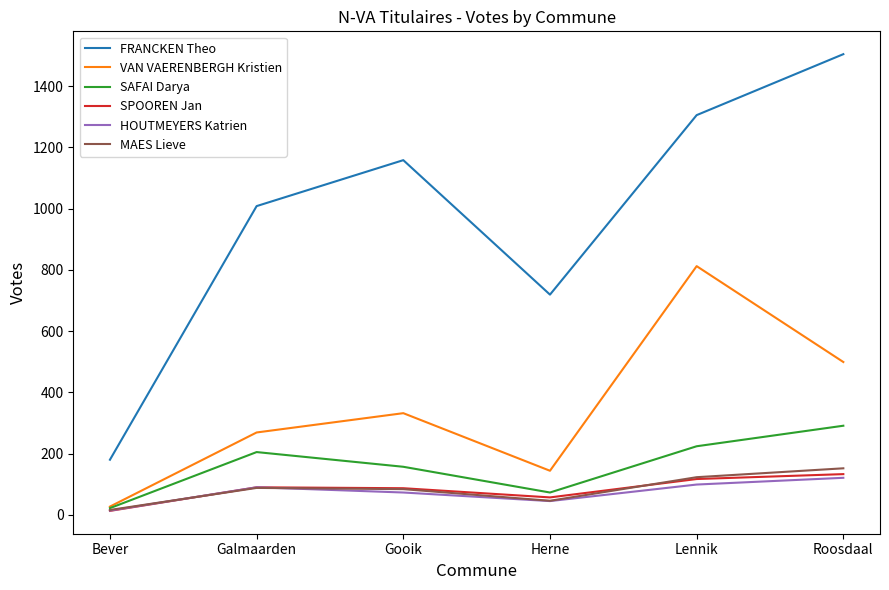

Which series changed the most between Gooik and Lennik?

VAN VAERENBERGH Kristien